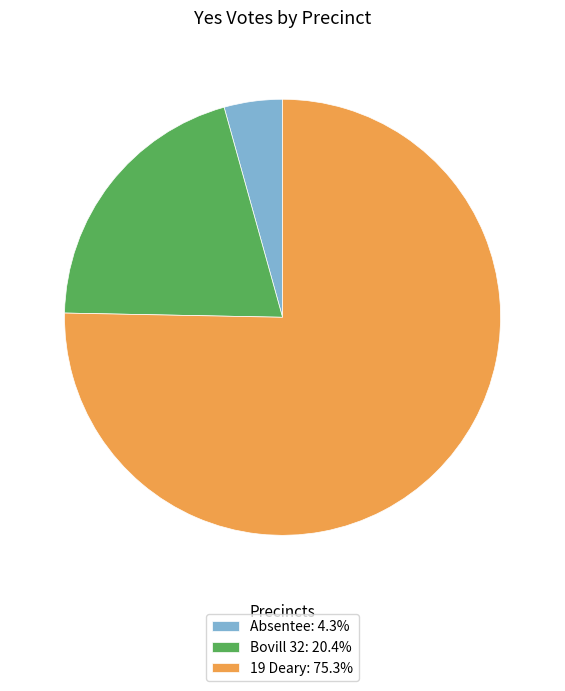

Which slice is the smallest?

Absentee